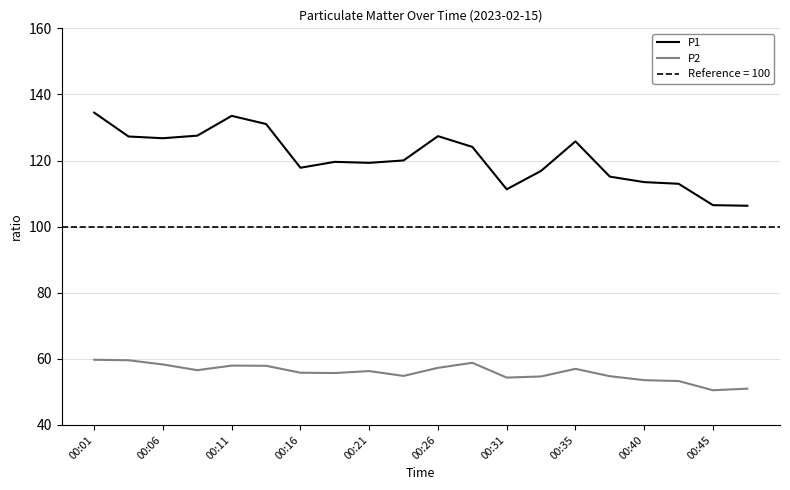

True or false: P1 has a value of 133.5 at 00:11.

True